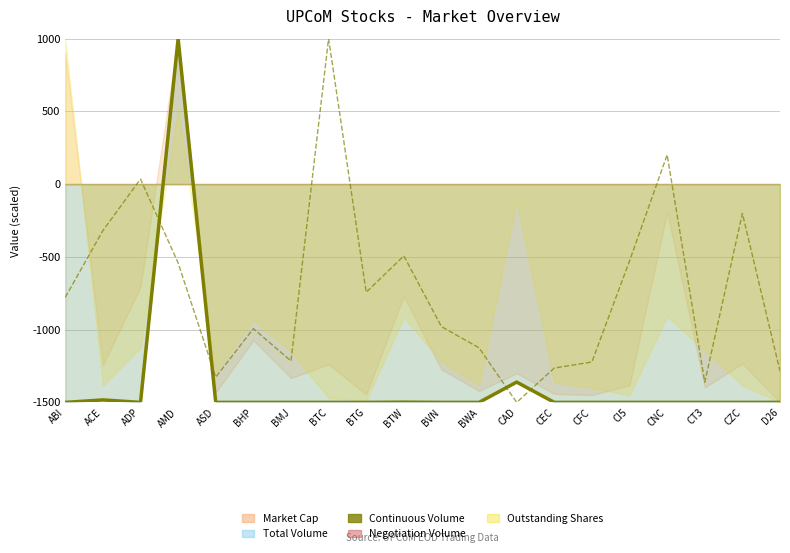

True or false: Continuous Volume (col_12) has more than 0 interior local peaks.

True